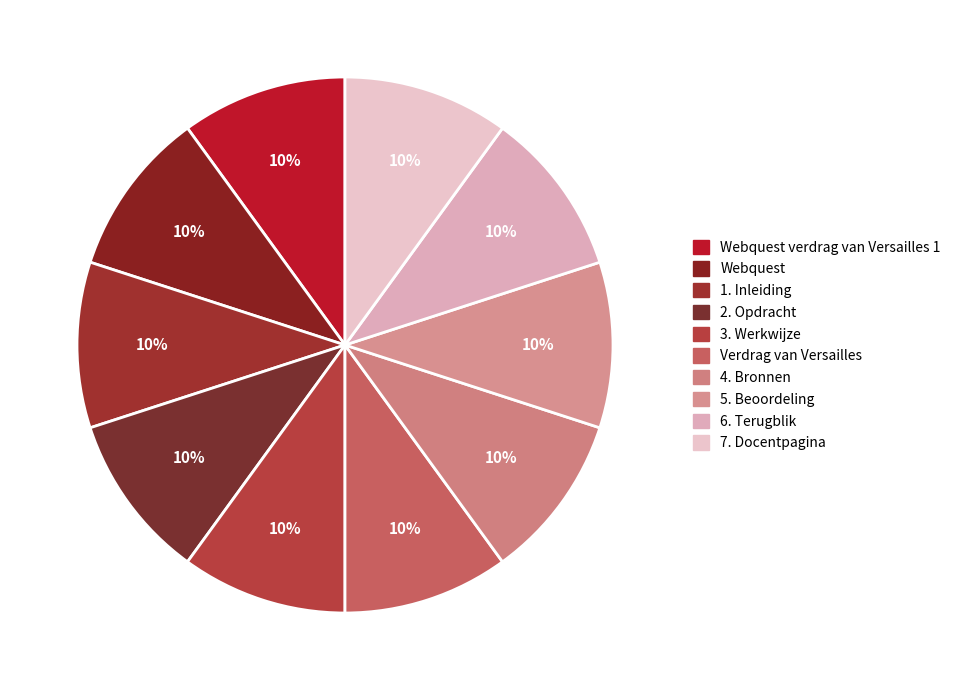

What percentage is the 5. Beoordeling slice, to the nearest percent?

10%